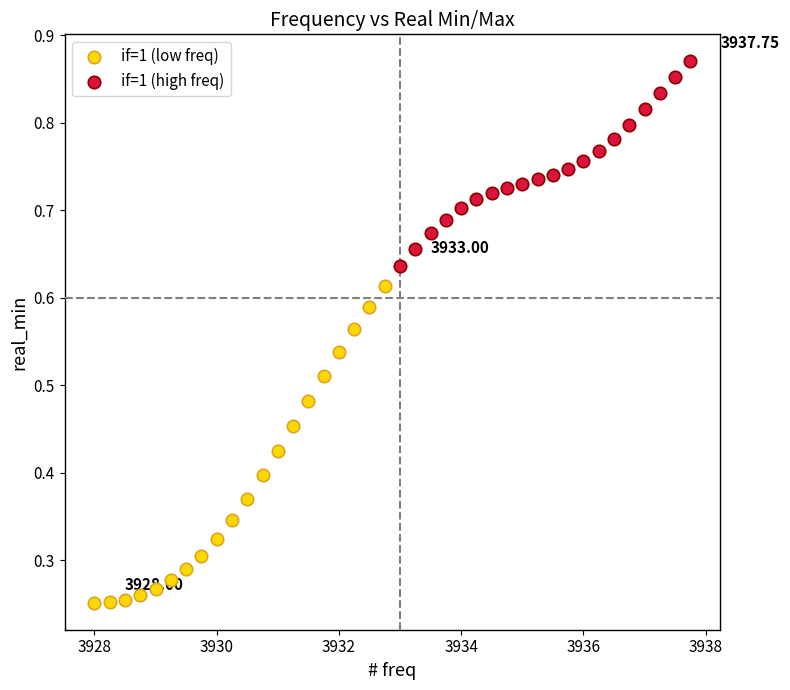

Which series has the widest spread of Y values?

if=1 (low freq)